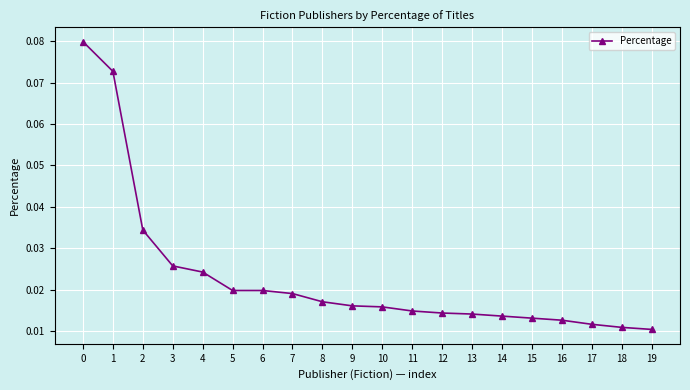

Which has a higher value, 19 or 4?

4